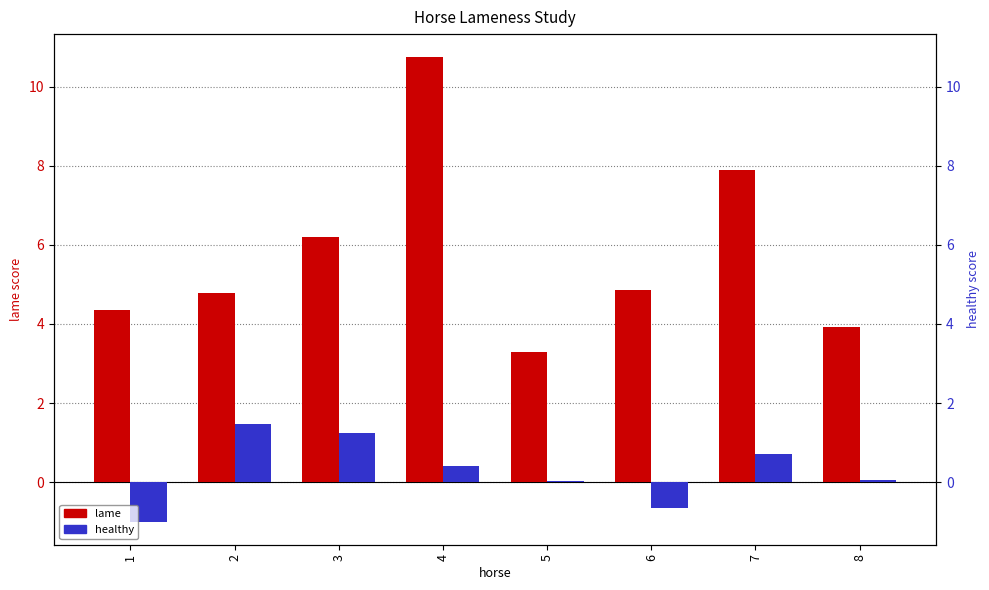

True or false: healthy has a value of -0.2 at 1.

False